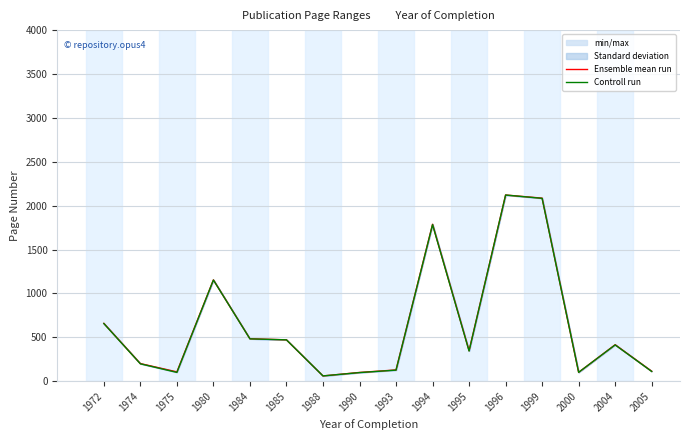

What is the average value of the Controll run series?

644.5